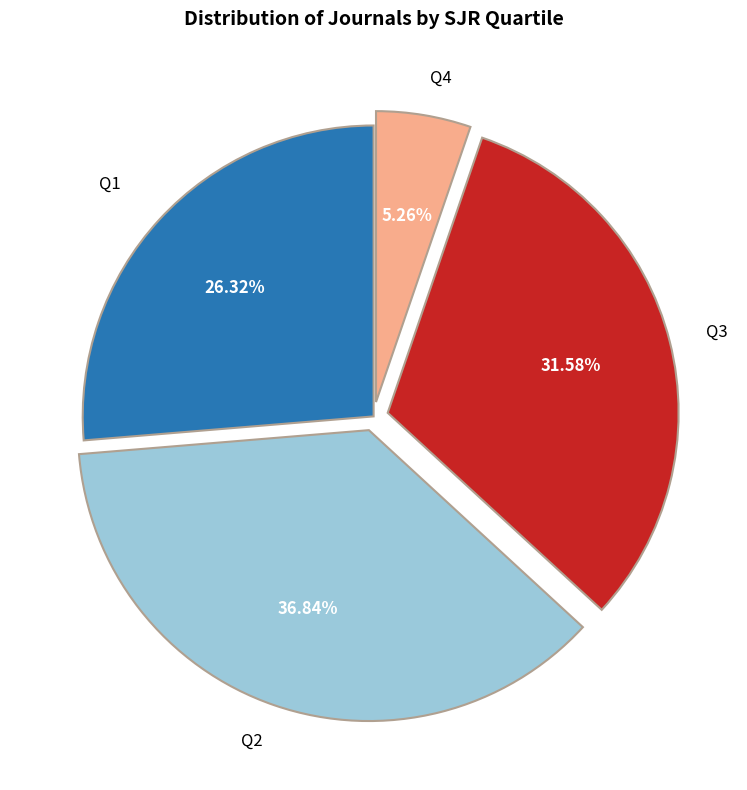

Is there any slice that represents more than half of the pie?

No